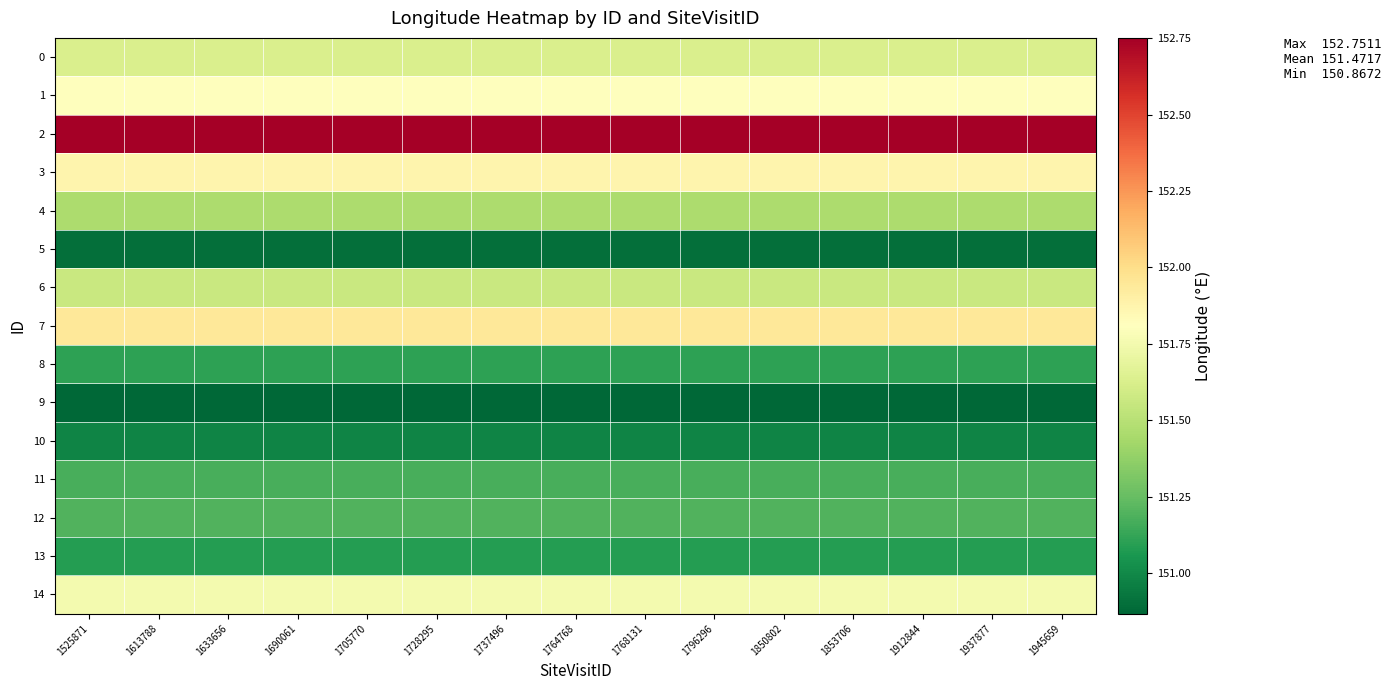

Reading right to left, what are all the values shown in this chart?

0: 1945659=151.6	1937877=151.6	1912844=151.6	1853706=151.6	1850802=151.6	1796296=151.6	1768131=151.6	1764768=151.6	1737496=151.6	1728295=151.6	1705770=151.6	1690061=151.6	1633656=151.6	1613788=151.6	1525871=151.6
1: 1945659=151.8	1937877=151.8	1912844=151.8	1853706=151.8	1850802=151.8	1796296=151.8	1768131=151.8	1764768=151.8	1737496=151.8	1728295=151.8	1705770=151.8	1690061=151.8	1633656=151.8	1613788=151.8	1525871=151.8
2: 1945659=152.8	1937877=152.8	1912844=152.8	1853706=152.8	1850802=152.8	1796296=152.8	1768131=152.8	1764768=152.8	1737496=152.8	1728295=152.8	1705770=152.8	1690061=152.8	1633656=152.8	1613788=152.8	1525871=152.8
3: 1945659=151.9	1937877=151.9	1912844=151.9	1853706=151.9	1850802=151.9	1796296=151.9	1768131=151.9	1764768=151.9	1737496=151.9	1728295=151.9	1705770=151.9	1690061=151.9	1633656=151.9	1613788=151.9	1525871=151.9
4: 1945659=151.5	1937877=151.5	1912844=151.5	1853706=151.5	1850802=151.5	1796296=151.5	1768131=151.5	1764768=151.5	1737496=151.5	1728295=151.5	1705770=151.5	1690061=151.5	1633656=151.5	1613788=151.5	1525871=151.5
5: 1945659=150.9	1937877=150.9	1912844=150.9	1853706=150.9	1850802=150.9	1796296=150.9	1768131=150.9	1764768=150.9	1737496=150.9	1728295=150.9	1705770=150.9	1690061=150.9	1633656=150.9	1613788=150.9	1525871=150.9
6: 1945659=151.6	1937877=151.6	1912844=151.6	1853706=151.6	1850802=151.6	1796296=151.6	1768131=151.6	1764768=151.6	1737496=151.6	1728295=151.6	1705770=151.6	1690061=151.6	1633656=151.6	1613788=151.6	1525871=151.6
7: 1945659=151.9	1937877=151.9	1912844=151.9	1853706=151.9	1850802=151.9	1796296=151.9	1768131=151.9	1764768=151.9	1737496=151.9	1728295=151.9	1705770=151.9	1690061=151.9	1633656=151.9	1613788=151.9	1525871=151.9
8: 1945659=151.1	1937877=151.1	1912844=151.1	1853706=151.1	1850802=151.1	1796296=151.1	1768131=151.1	1764768=151.1	1737496=151.1	1728295=151.1	1705770=151.1	1690061=151.1	1633656=151.1	1613788=151.1	1525871=151.1
9: 1945659=150.9	1937877=150.9	1912844=150.9	1853706=150.9	1850802=150.9	1796296=150.9	1768131=150.9	1764768=150.9	1737496=150.9	1728295=150.9	1705770=150.9	1690061=150.9	1633656=150.9	1613788=150.9	1525871=150.9
10: 1945659=151.0	1937877=151.0	1912844=151.0	1853706=151.0	1850802=151.0	1796296=151.0	1768131=151.0	1764768=151.0	1737496=151.0	1728295=151.0	1705770=151.0	1690061=151.0	1633656=151.0	1613788=151.0	1525871=151.0
11: 1945659=151.2	1937877=151.2	1912844=151.2	1853706=151.2	1850802=151.2	1796296=151.2	1768131=151.2	1764768=151.2	1737496=151.2	1728295=151.2	1705770=151.2	1690061=151.2	1633656=151.2	1613788=151.2	1525871=151.2
12: 1945659=151.2	1937877=151.2	1912844=151.2	1853706=151.2	1850802=151.2	1796296=151.2	1768131=151.2	1764768=151.2	1737496=151.2	1728295=151.2	1705770=151.2	1690061=151.2	1633656=151.2	1613788=151.2	1525871=151.2
13: 1945659=151.1	1937877=151.1	1912844=151.1	1853706=151.1	1850802=151.1	1796296=151.1	1768131=151.1	1764768=151.1	1737496=151.1	1728295=151.1	1705770=151.1	1690061=151.1	1633656=151.1	1613788=151.1	1525871=151.1
14: 1945659=151.8	1937877=151.8	1912844=151.8	1853706=151.8	1850802=151.8	1796296=151.8	1768131=151.8	1764768=151.8	1737496=151.8	1728295=151.8	1705770=151.8	1690061=151.8	1633656=151.8	1613788=151.8	1525871=151.8